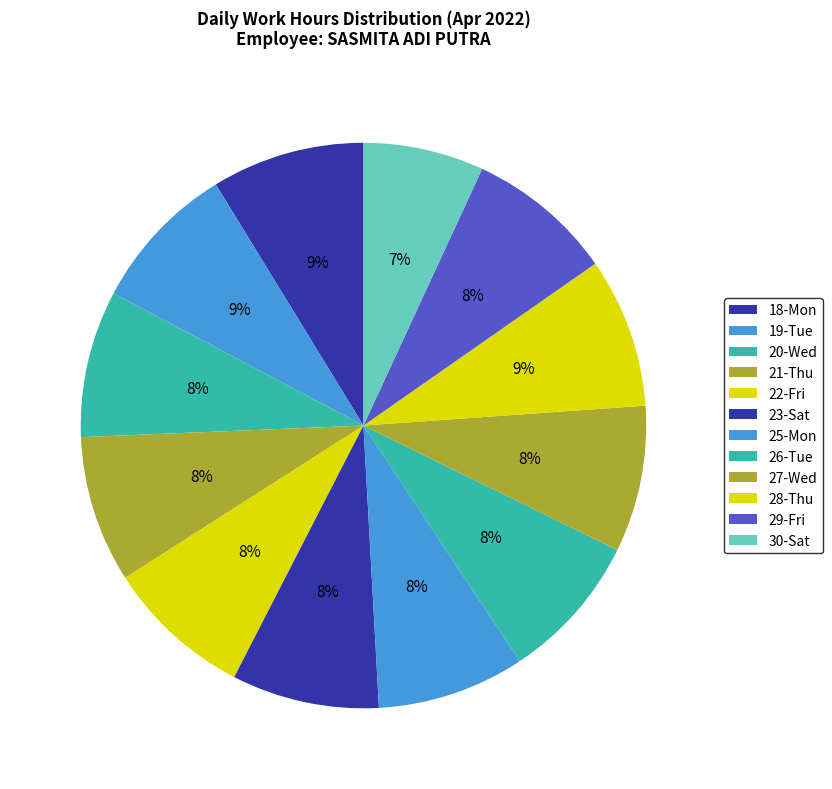

Between 23-Sat and 19-Tue, which is larger?

19-Tue